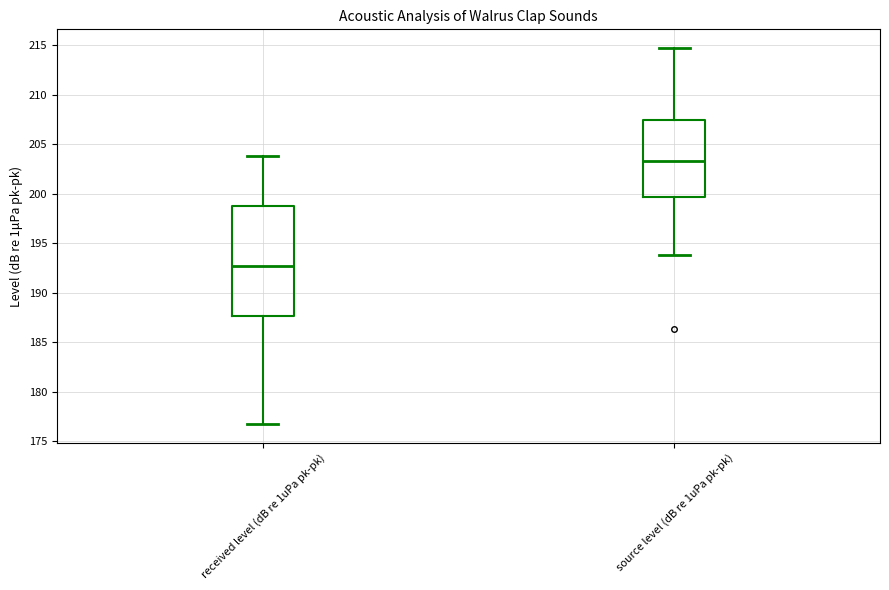

Reading left to right, transcribe this box plot: for each box, give where its median line is, the range the box spans, and where its two whiskers end, as read against the y-axis. The values are not printed on the chart, so give them approximately, as read against the axis.

received level (dB re 1uPa pk-pk): median 192.5, box 187.5 to 199.0, whiskers 177.0 to 204.0
source level (dB re 1uPa pk-pk): median 203.5, box 199.5 to 207.5, whiskers 194.0 to 214.5